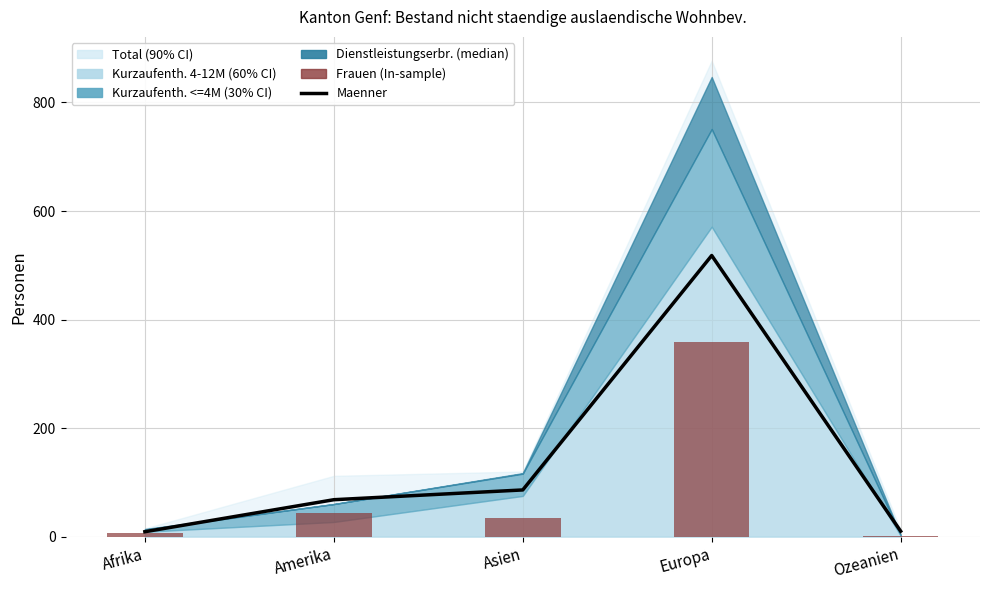

Reading left to right, what are all the values shown in this chart?

Maenner: Afrika=9	Amerika=68	Asien=86	Europa=518	Ozeanien=10
Frauen: Afrika=6	Amerika=44	Asien=34	Europa=359	Ozeanien=2